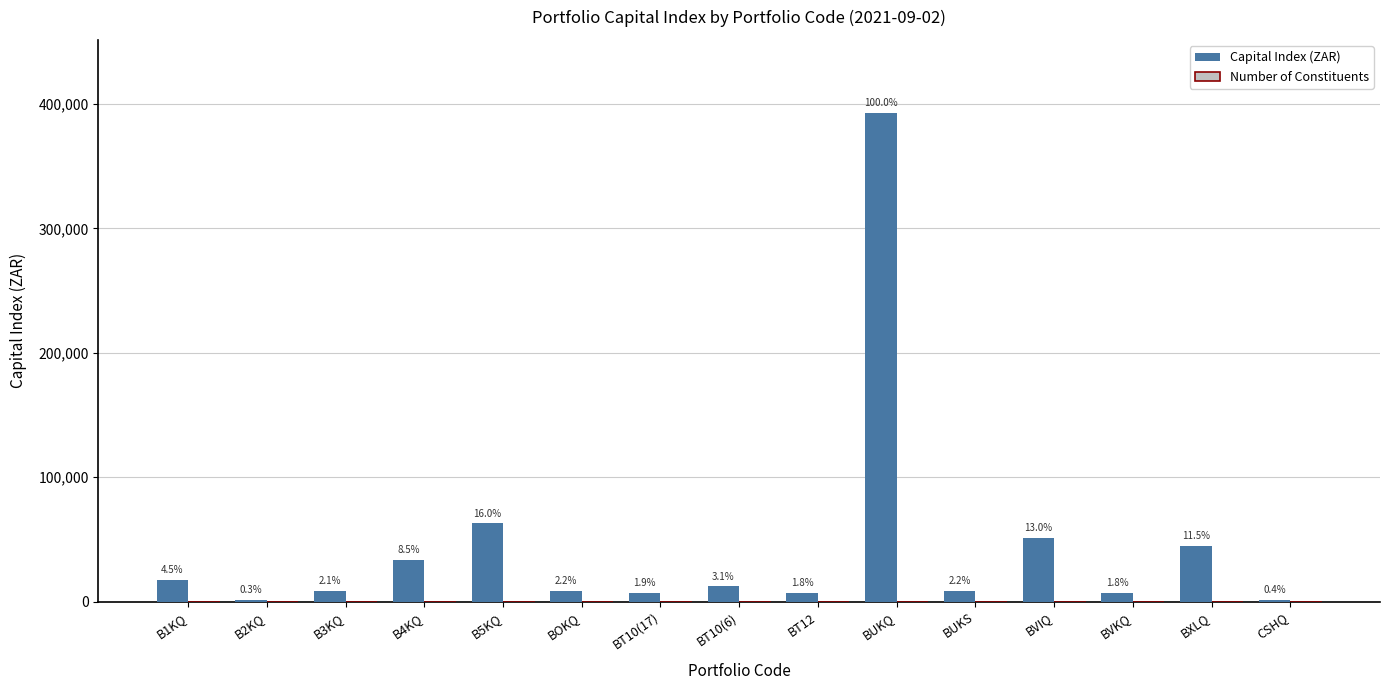

Are the bars horizontal?

No